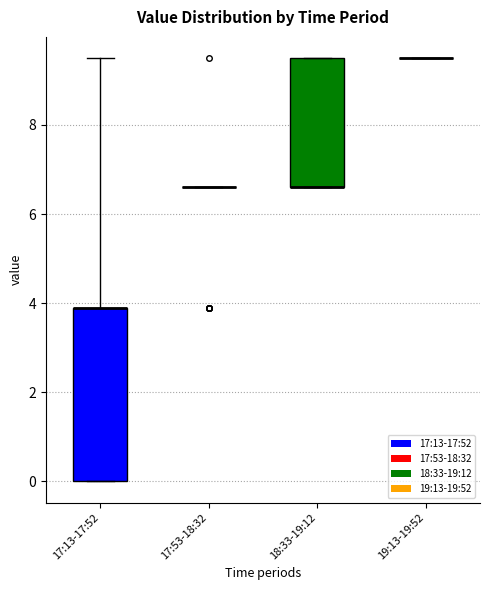

Reading left to right, read every box against the y-axis: the position of its median line, the range the box covers, and the ends of its whiskers. The values are not printed on the chart, so give them approximately, as read against the axis.

17:13-17:52: median 4.0 (drawn on the box's upper edge), box 0.0 to 4.0, whiskers 0.0 to 9.6
17:53-18:32: box collapsed to a line at 6.6, whiskers 6.6 to 6.6
18:33-19:12: median 6.6 (drawn on the box's lower edge), box 6.6 to 9.6, whiskers 6.6 to 9.6
19:13-19:52: box collapsed to a line at 9.6, whiskers 9.6 to 9.6